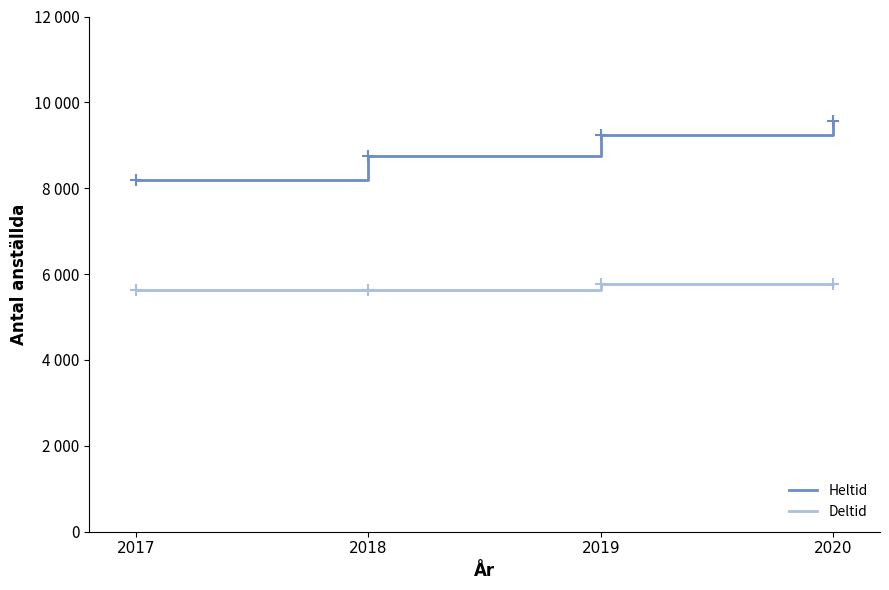

Reading left to right, extract all data points from this chart.

Heltid: 8181	8762	9236	9562
Deltid: 5623	5627	5768	5765